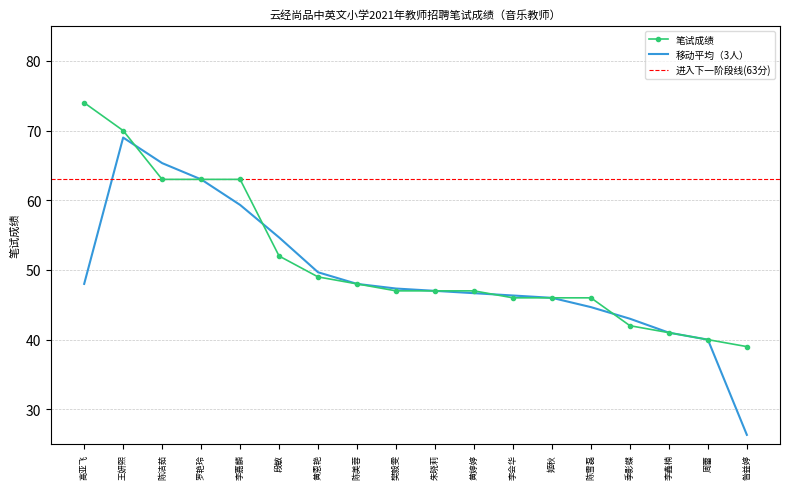

True or false: there are more than 1 points higher than both neighbors.

False